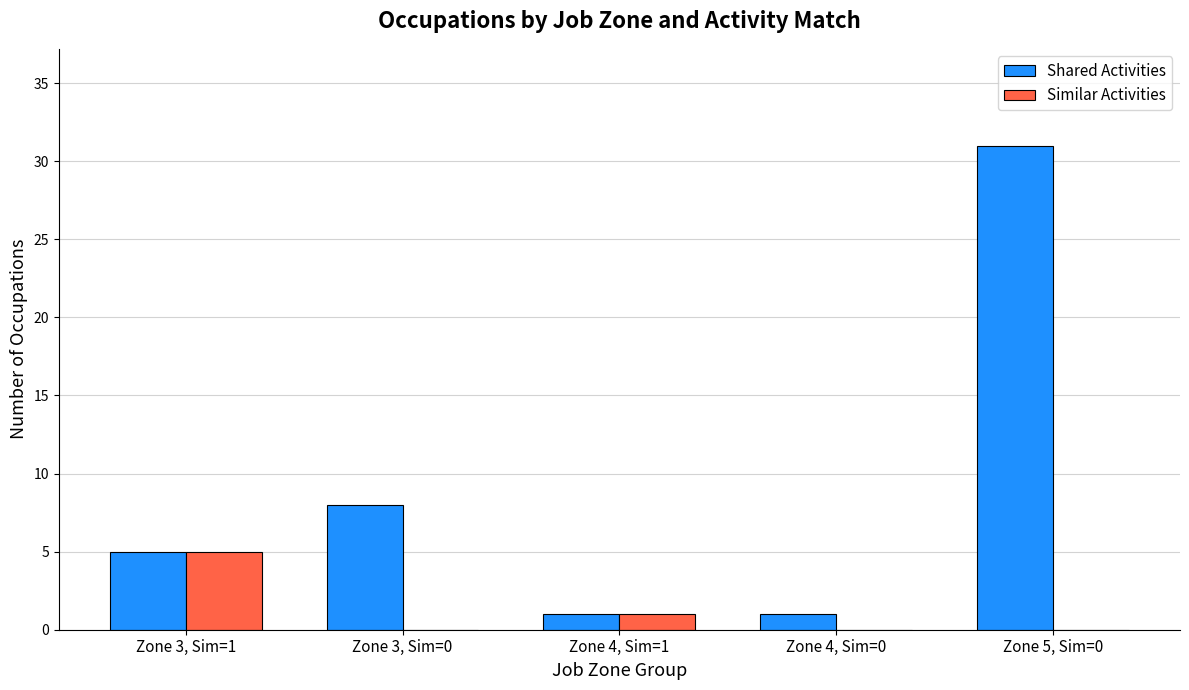

The value of Shared Activities at Zone 4, Sim=0 is 1. True or false?

True